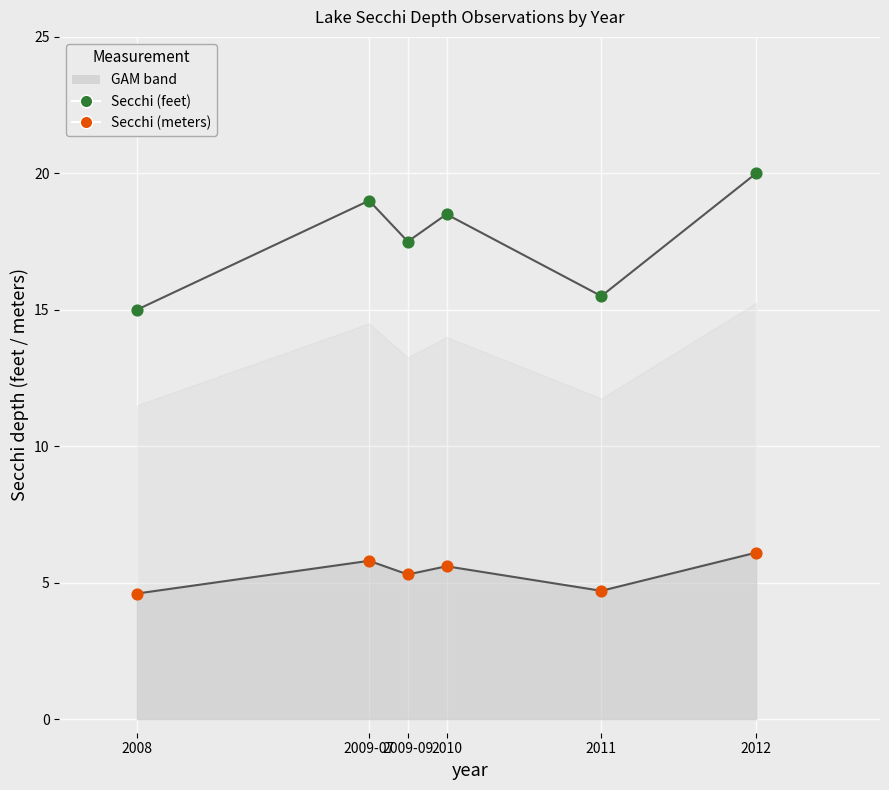

At which category is the sum across all series the highest?

2012